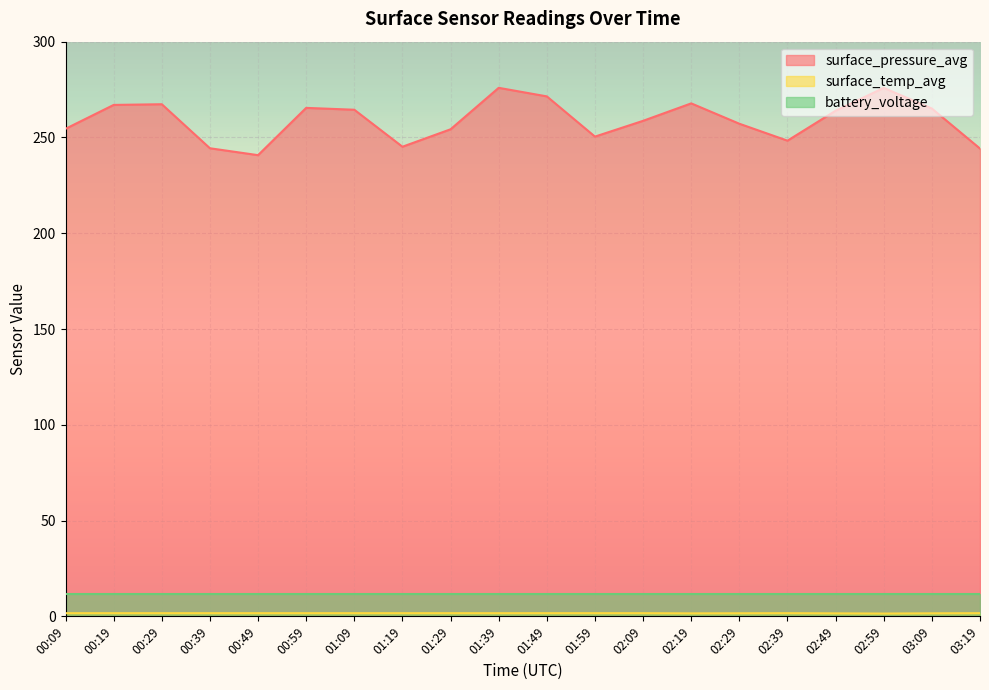

How many values in the surface_pressure_avg series are below 263?

10